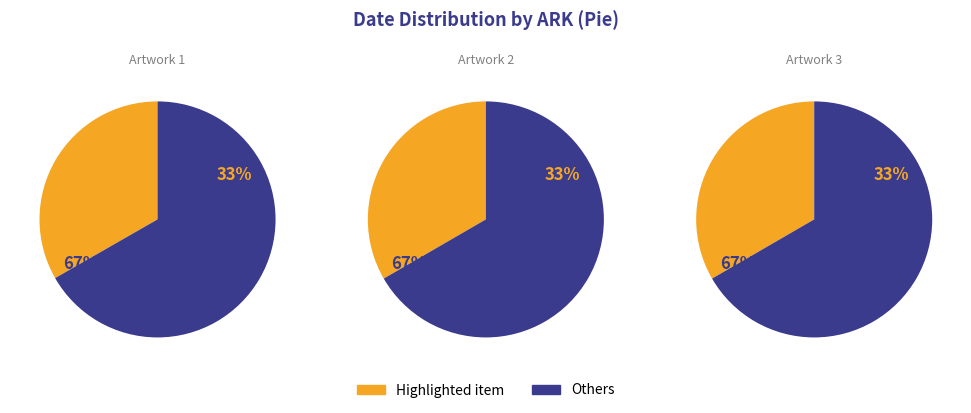

To the nearest percent, what portion does cl020579184 represent?

33%